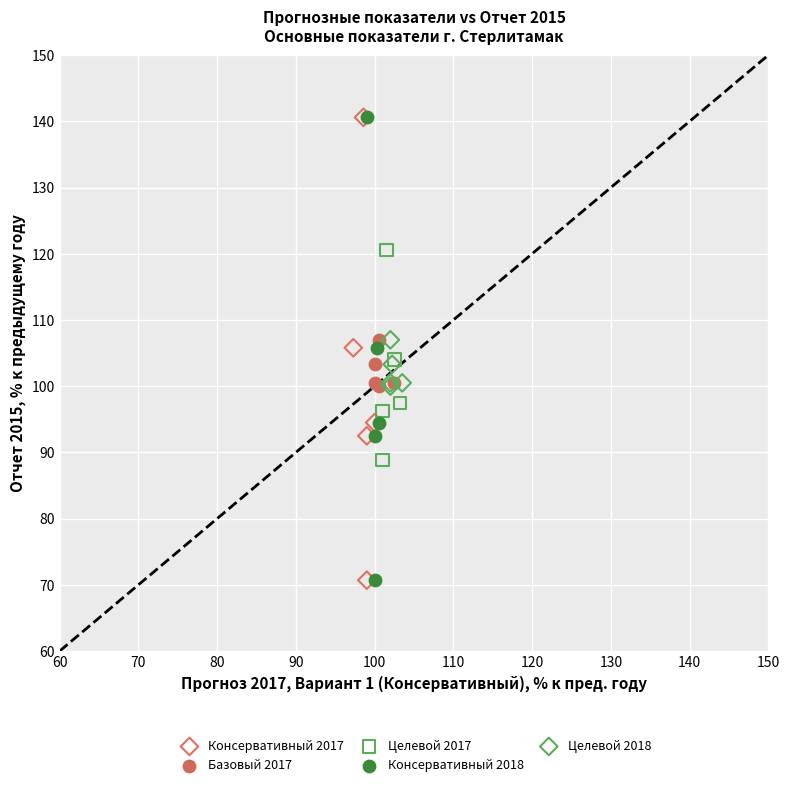

What are all the series names shown in the legend?

Консервативный 2017, Базовый 2017, Целевой 2017, Консервативный 2018, Целевой 2018